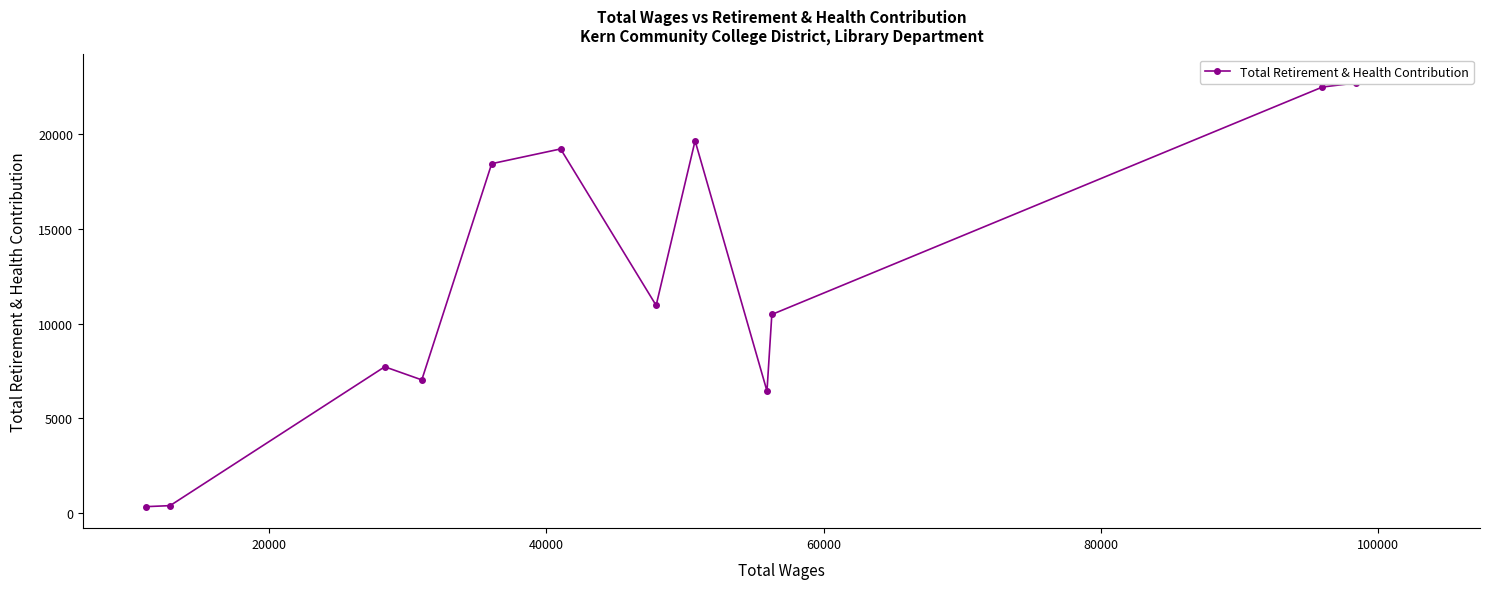

What is the average value?

12993.5